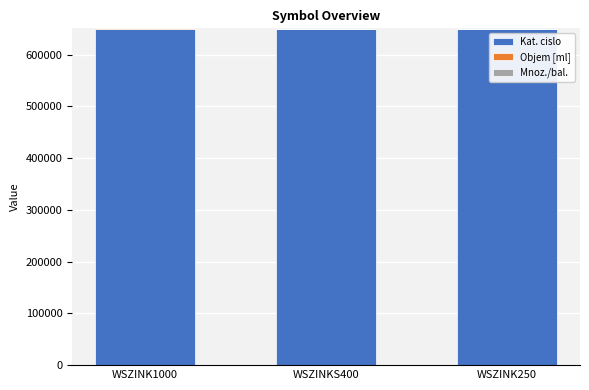

What is the highest value of the Kat. cislo series?

650003